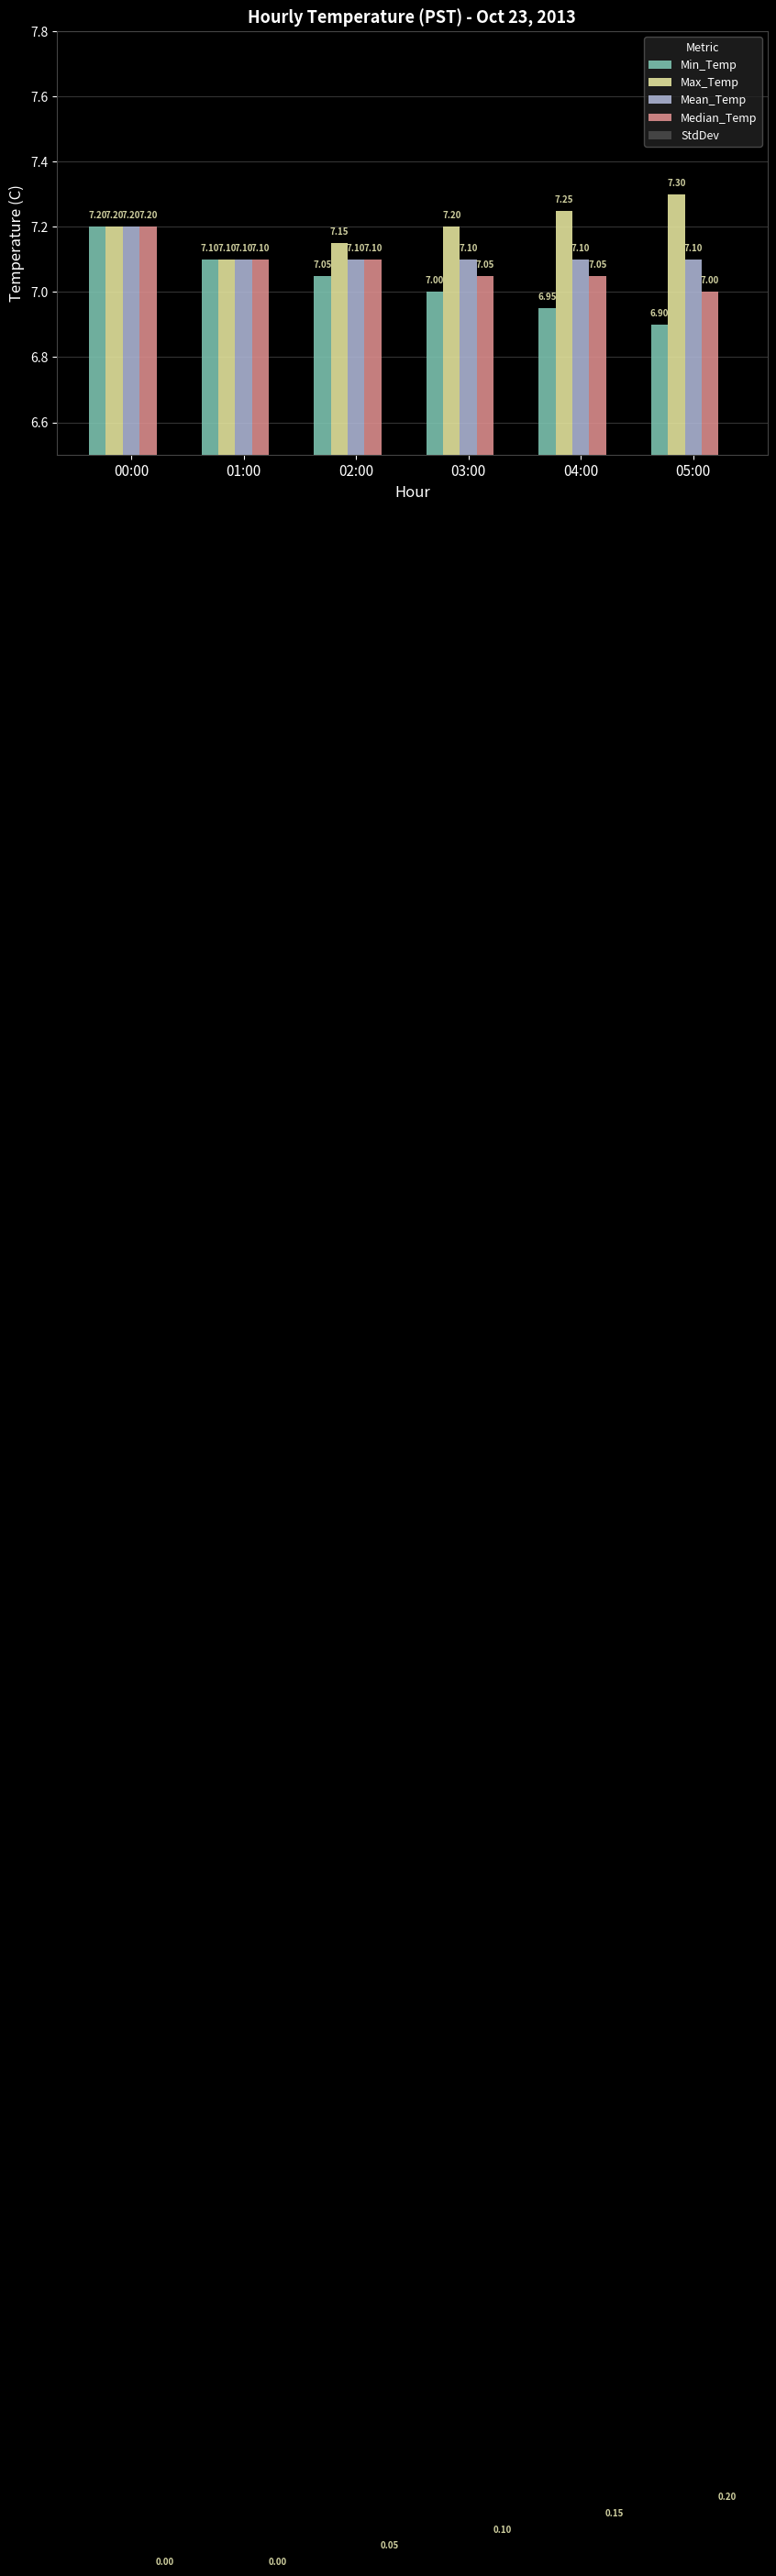

The value of Min_Temp at 05:00 is 6.9. True or false?

True